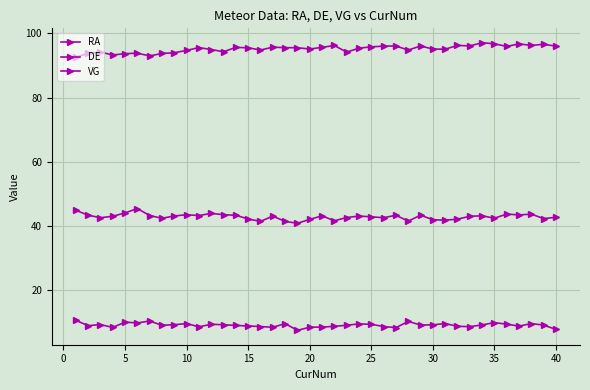

True or false: VG and DE cross at least once.

False